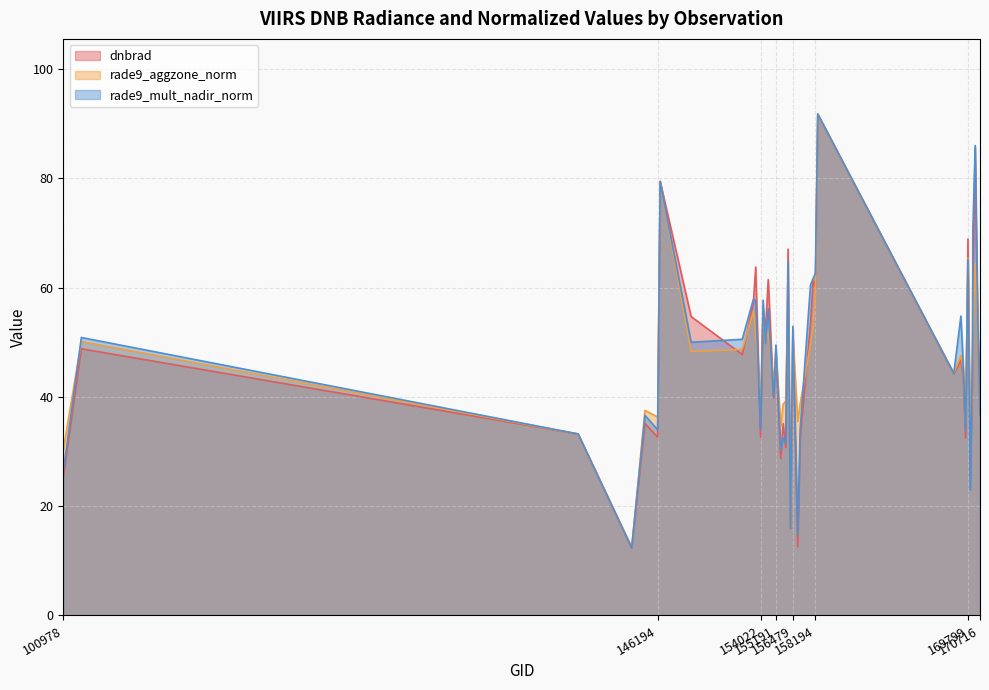

Reading right to left, extract all data points from this chart.

dnbrad: 36.5	54.3	85.6	60.5	44.9	25.1	68.9	32.5	43.8	46.7	44.2	91.7	60.1	61.3	53.3	32.5	12.6	52.3	15.9	67.0	30.7	35.1	28.7	47.5	39.8	61.4	52.6	55.3	32.6	63.8	57.2	47.8	54.7	79.4	32.6	35.1	12.3	33.2	48.8	25.2
rade9_aggzone_norm: 36.5	53.8	64.4	51.1	46.5	30.2	65.4	35.1	45.2	47.5	44.3	91.7	58.6	52.7	49.6	38.7	35.5	51.5	16.1	59.2	39.2	38.7	34.7	48.4	42.3	52.2	49.9	56.2	38.8	51.9	55.6	48.7	48.3	79.4	36.3	37.5	12.5	33.2	50.1	30.3
rade9_mult_nadir_norm: 36.5	56.5	86.0	70.3	50.9	23.0	65.1	33.9	45.8	54.8	44.3	91.7	62.6	61.6	60.4	34.0	14.8	52.9	16.0	64.7	31.6	32.4	30.4	49.5	40.0	56.2	49.8	57.7	34.1	57.6	57.9	50.5	50.0	79.4	34.0	36.6	12.4	33.2	50.9	26.3